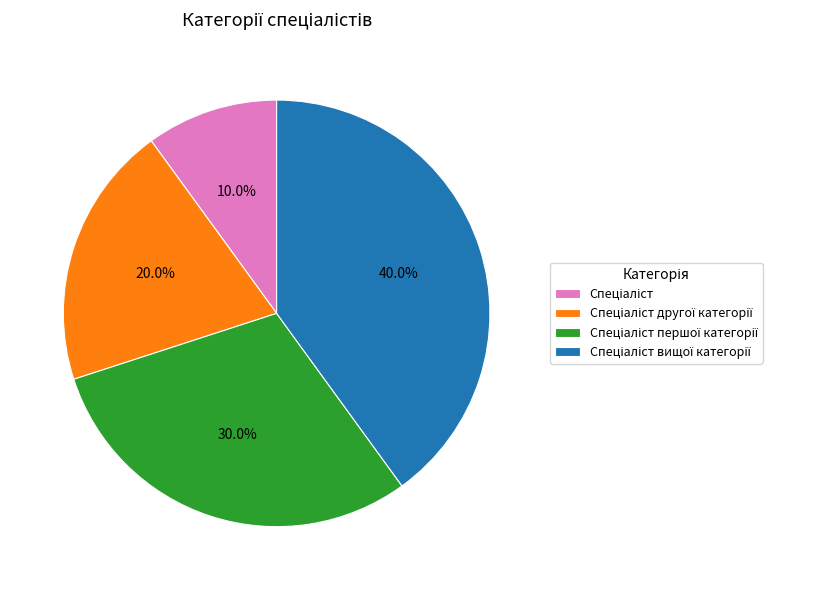

Does any single category account for the majority?

No